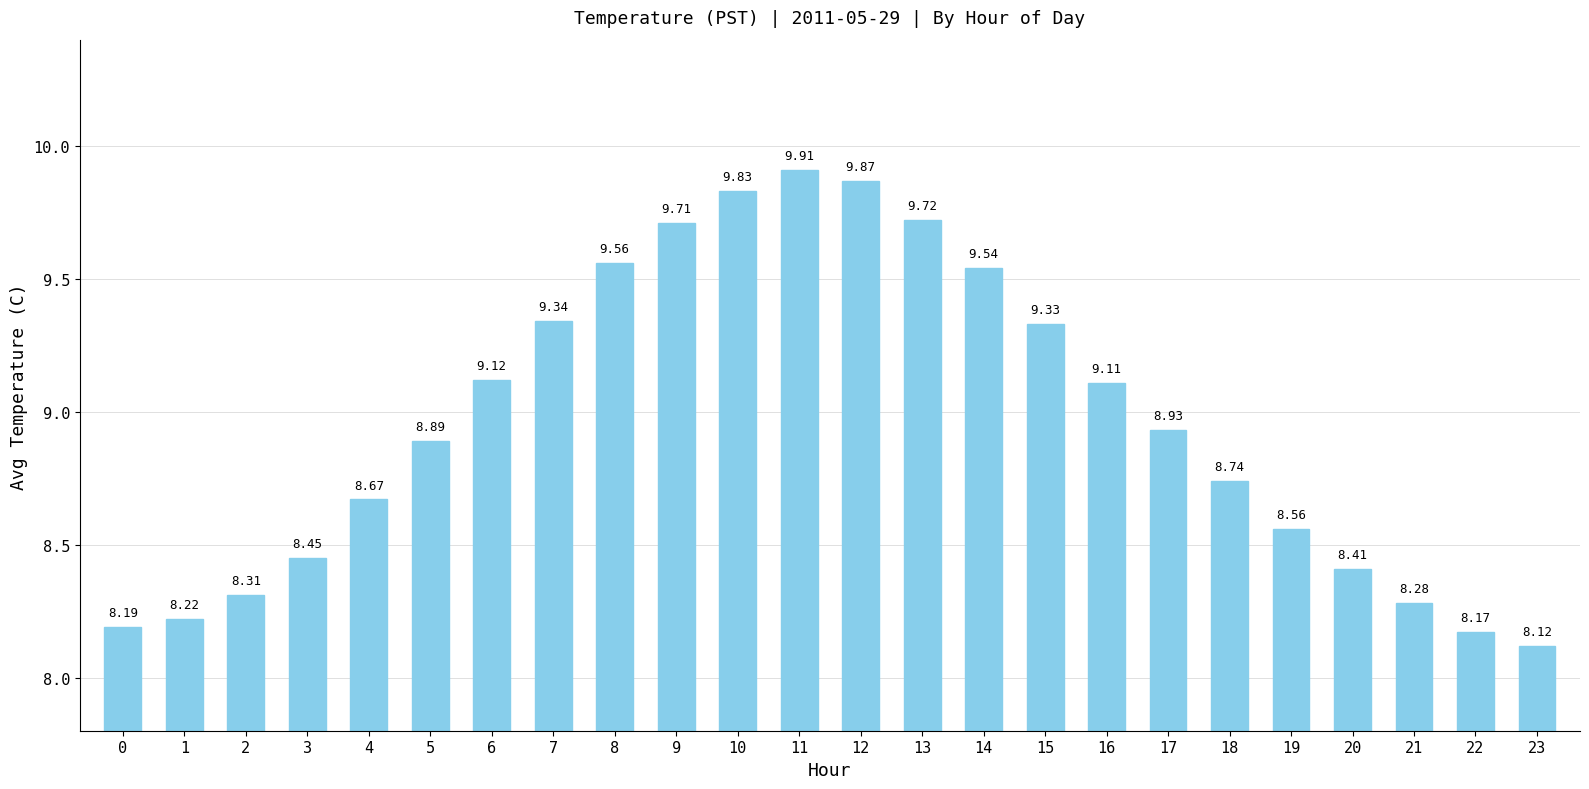

At which category does the chart reach its minimum across all series?

23